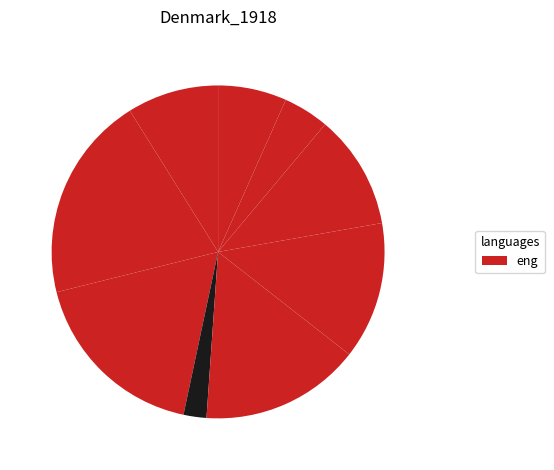

Is there any slice that represents more than half of the pie?

No